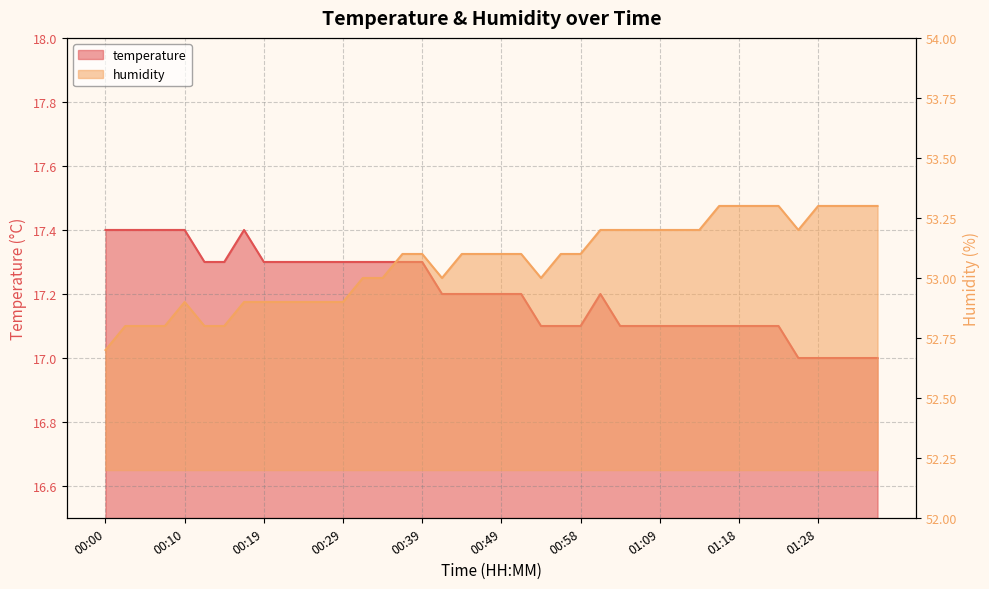

At how many categories does at least one series exceed 46?

40